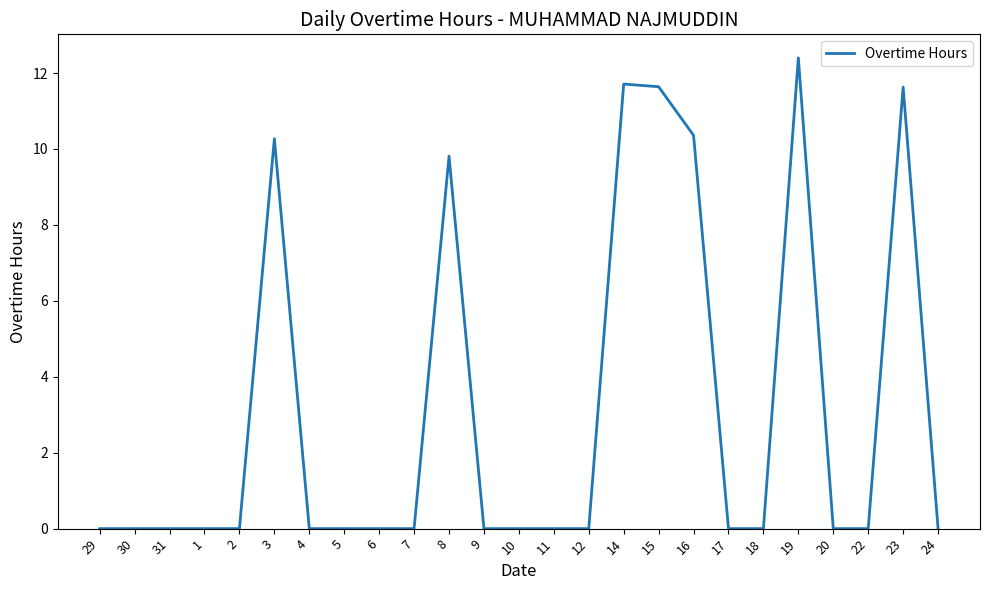

Reading left to right, extract all data points from this chart.

0.0	0.0	0.0	0.0	0.0	10.3	0.0	0.0	0.0	0.0	9.8	0.0	0.0	0.0	0.0	11.7	11.6	10.4	0.0	0.0	12.4	0.0	0.0	11.6	0.0